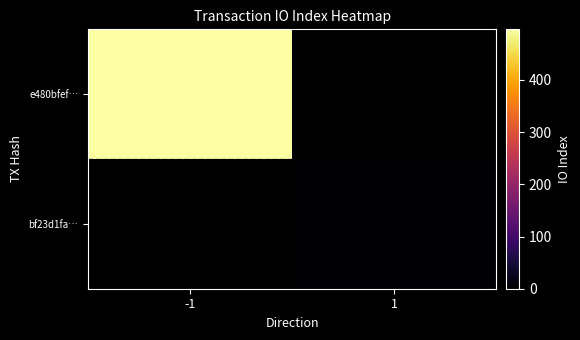

How many positive values does the e480bfef… series have?

1